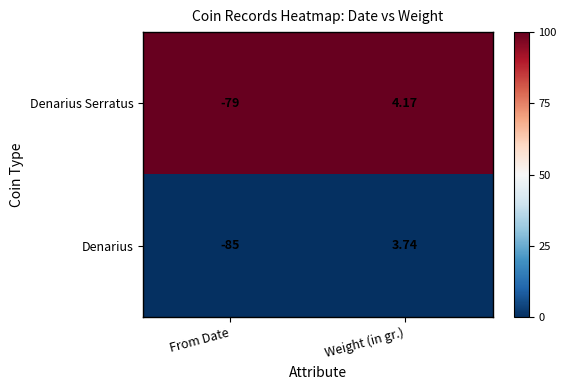

At which label does Denarius Serratus first exceed 4?

Weight (in gr.)